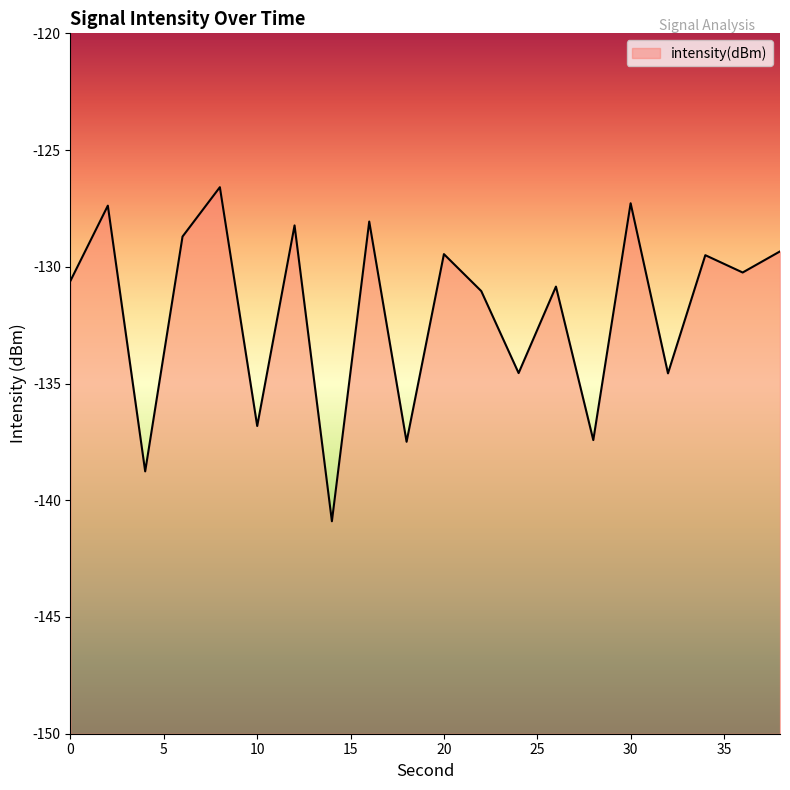

Does the chart display data point markers on the line(s)?

No